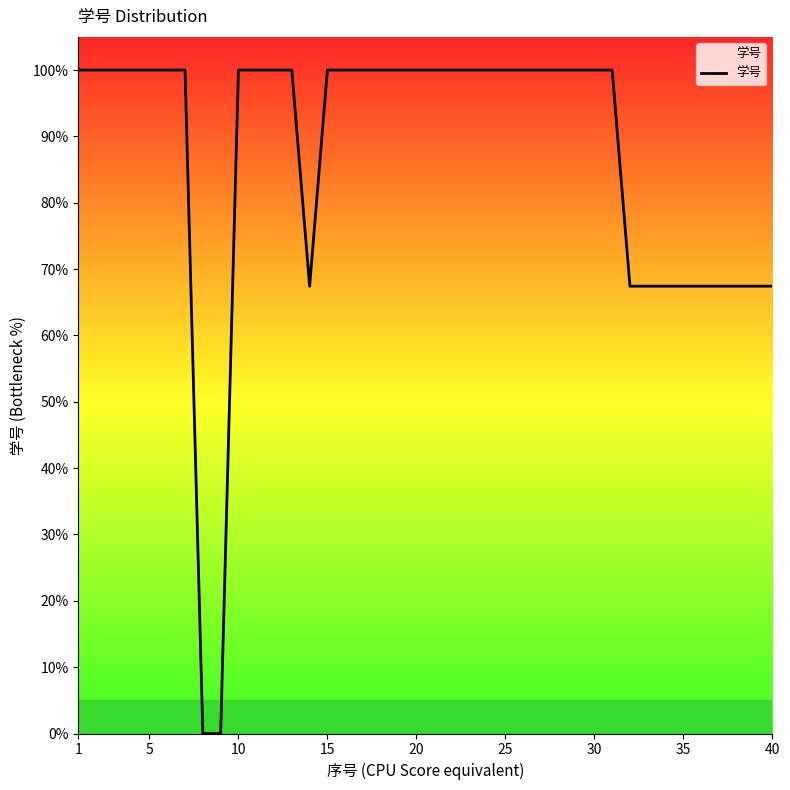

How many lines are shown in the chart?

1